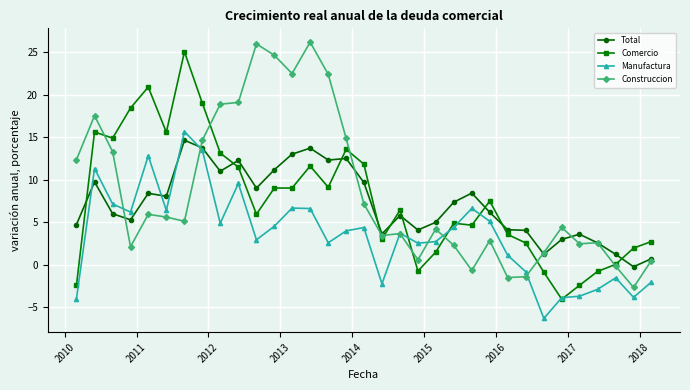

How many times do Total and Manufactura cross each other?

4